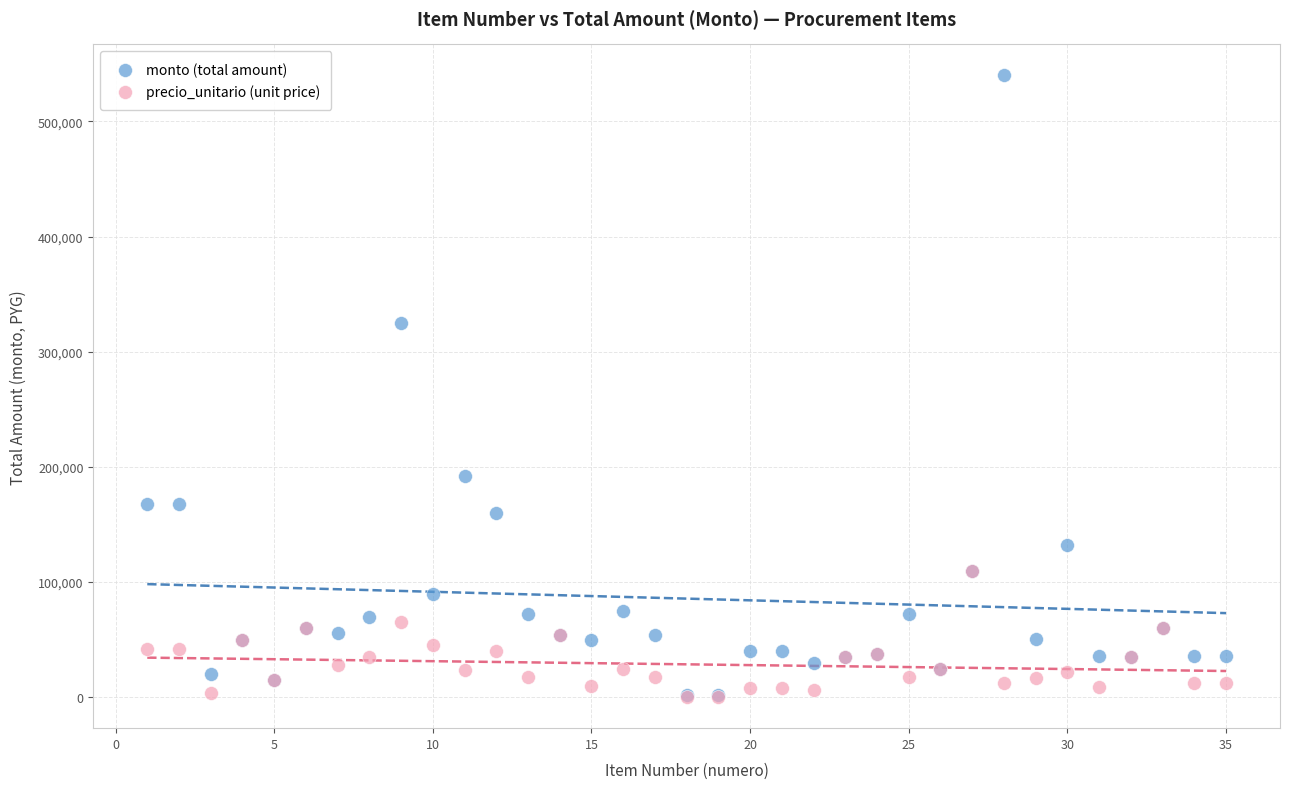

In the monto (total amount) series, what Y value is closest to 271000?

325000